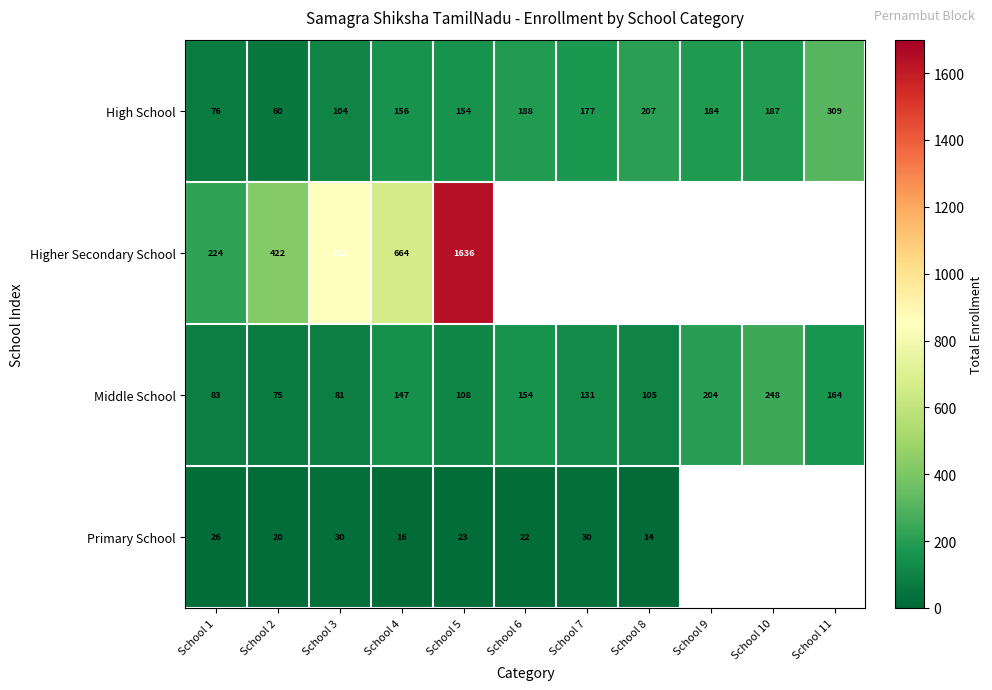

What is the highest value of the High School series?

309